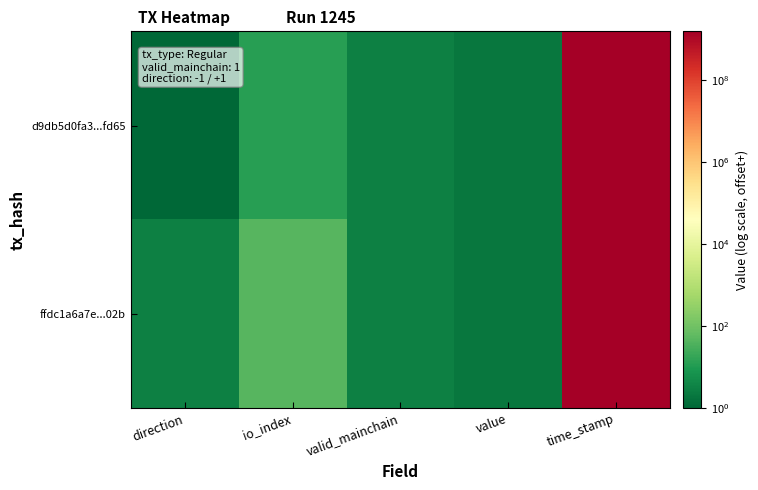

At how many categories does at least one series exceed 979857736?

1